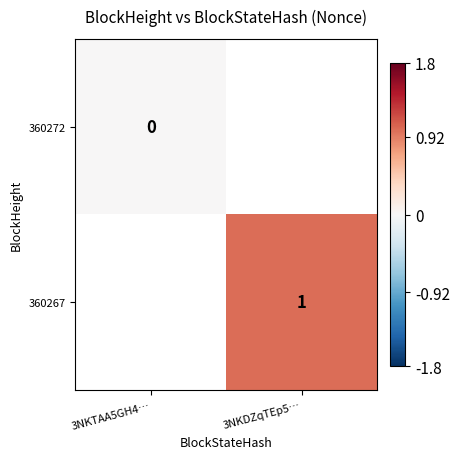

True or false: 360267 has a value of 2 at 3NKDZqTEp5….

False